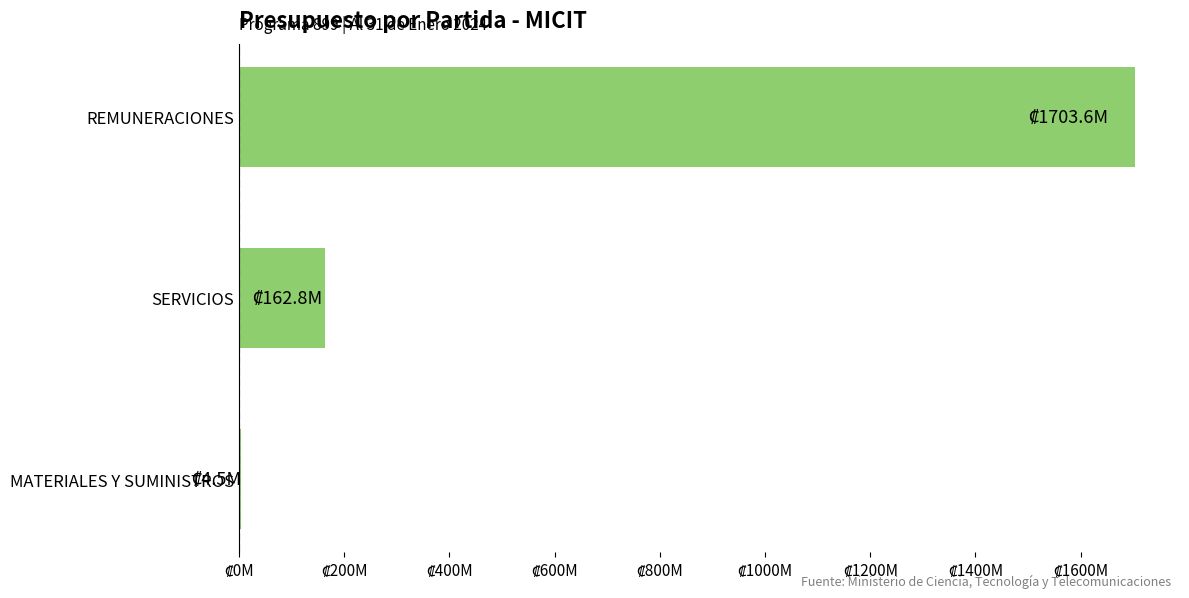

Are the bars horizontal?

Yes